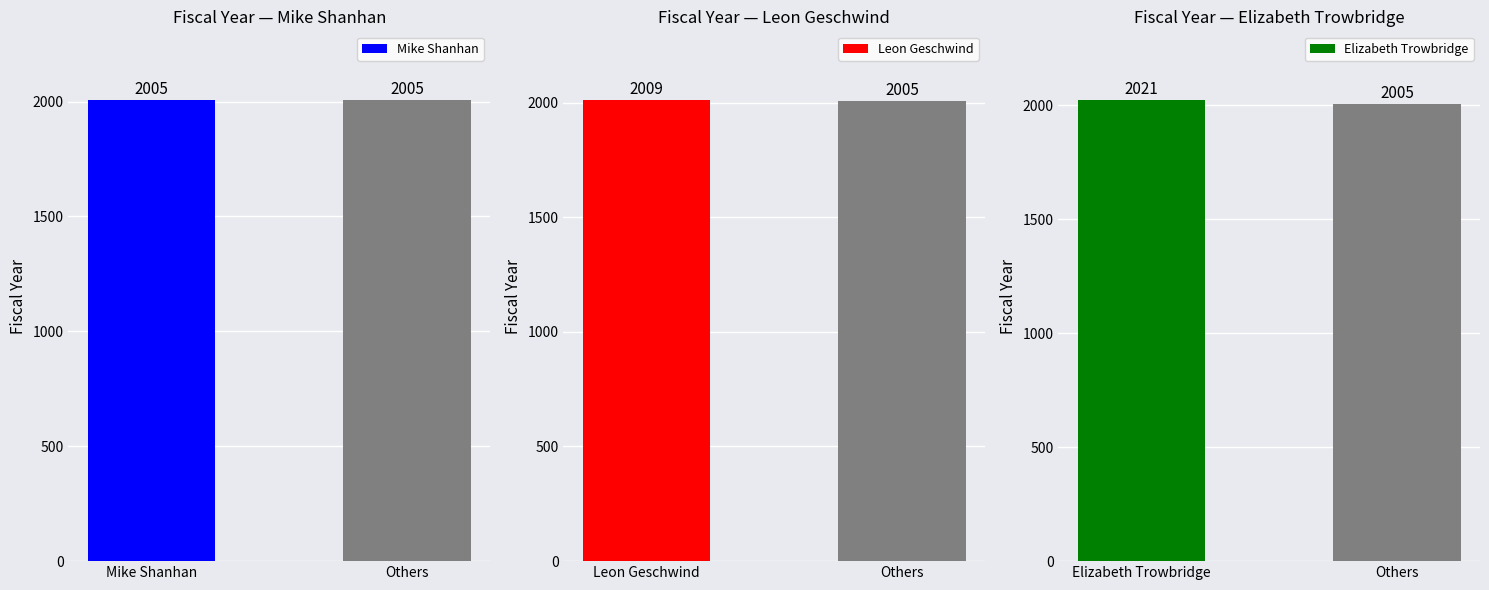

Which series has the largest total across all categories?

Elizabeth Trowbridge